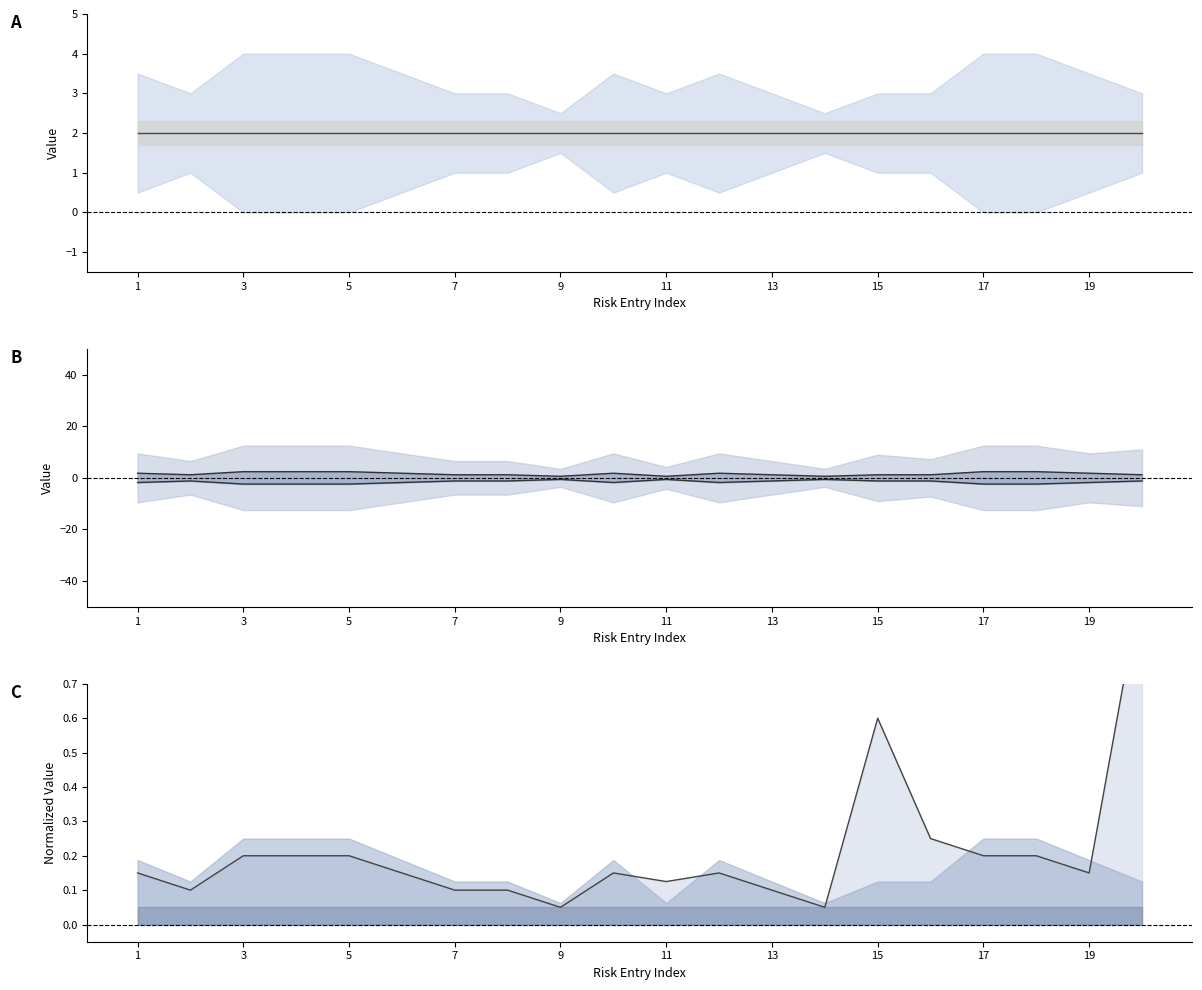

Reading left to right, extract all data points from this chart.

Nivel de Deficiencia: 2.0	2.0	2.0	2.0	2.0	2.0	2.0	2.0	2.0	2.0	2.0	2.0	2.0	2.0	2.0	2.0	2.0	2.0	2.0	2.0
Nivel de Probabilidad (upper): 1.8	1.2	2.4	2.4	2.4	1.8	1.2	1.2	0.6	1.8	0.6	1.8	1.2	0.6	1.2	1.2	2.4	2.4	1.8	1.2
Nivel de Probabilidad (lower): -1.8	-1.2	-2.4	-2.4	-2.4	-1.8	-1.2	-1.2	-0.6	-1.8	-0.6	-1.8	-1.2	-0.6	-1.2	-1.2	-2.4	-2.4	-1.8	-1.2
Nivel del riesgo line: 0.1	0.1	0.2	0.2	0.2	0.1	0.1	0.1	0.1	0.1	0.1	0.1	0.1	0.1	0.6	0.2	0.2	0.2	0.1	1.0